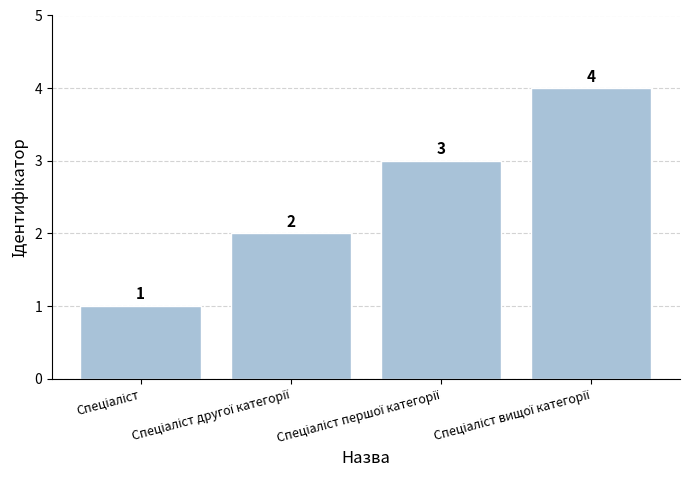

What is the value of the 3rd bar from the left?

3